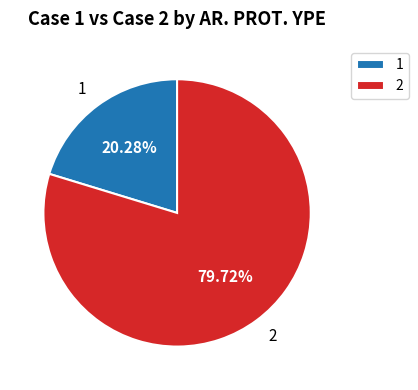

Count the number of slices in the pie.

2